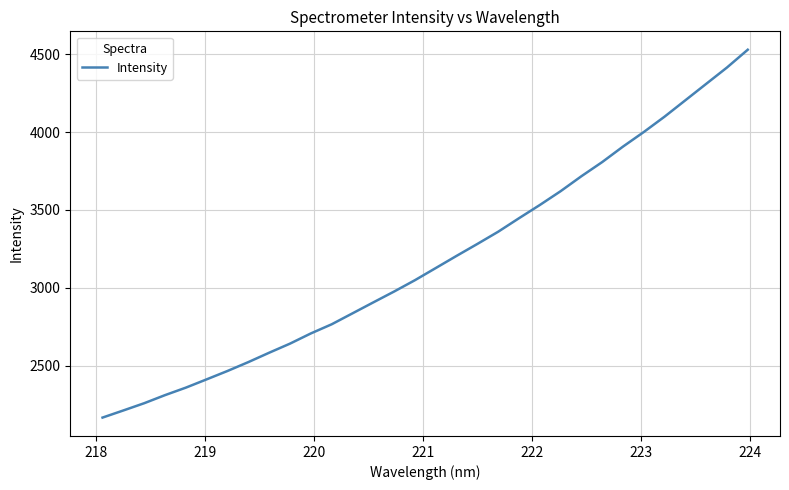

What is the average value?

3179.1